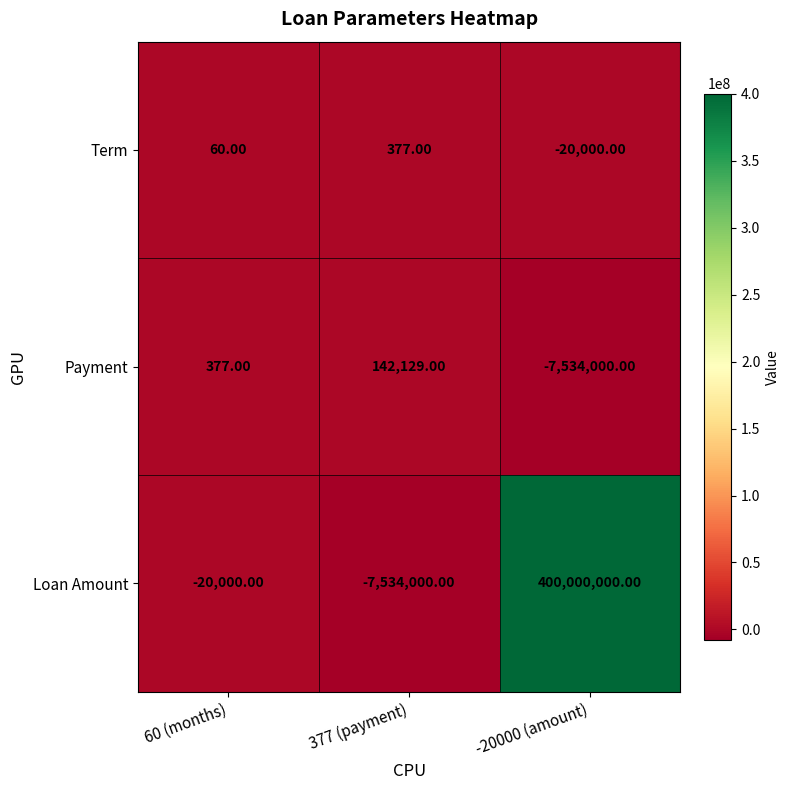

What is the difference between the maximum and minimum values in the Term series?

20377